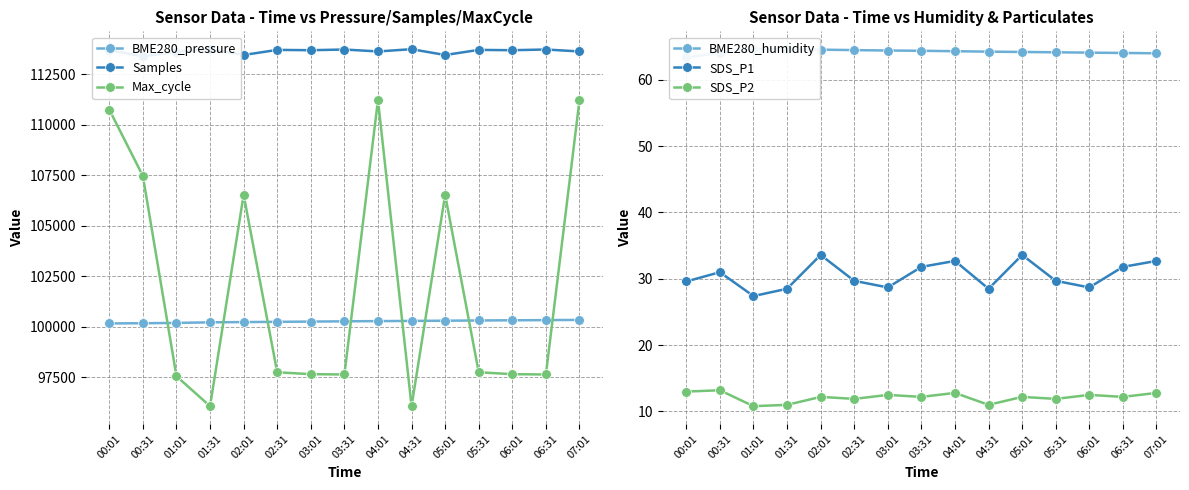

What is the approximate value of BME280_pressure at 02:31?

100245.2